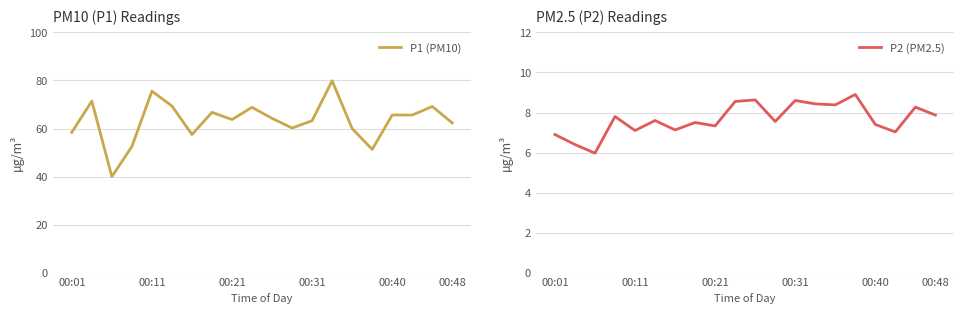

What is the smallest value displayed?

6.0